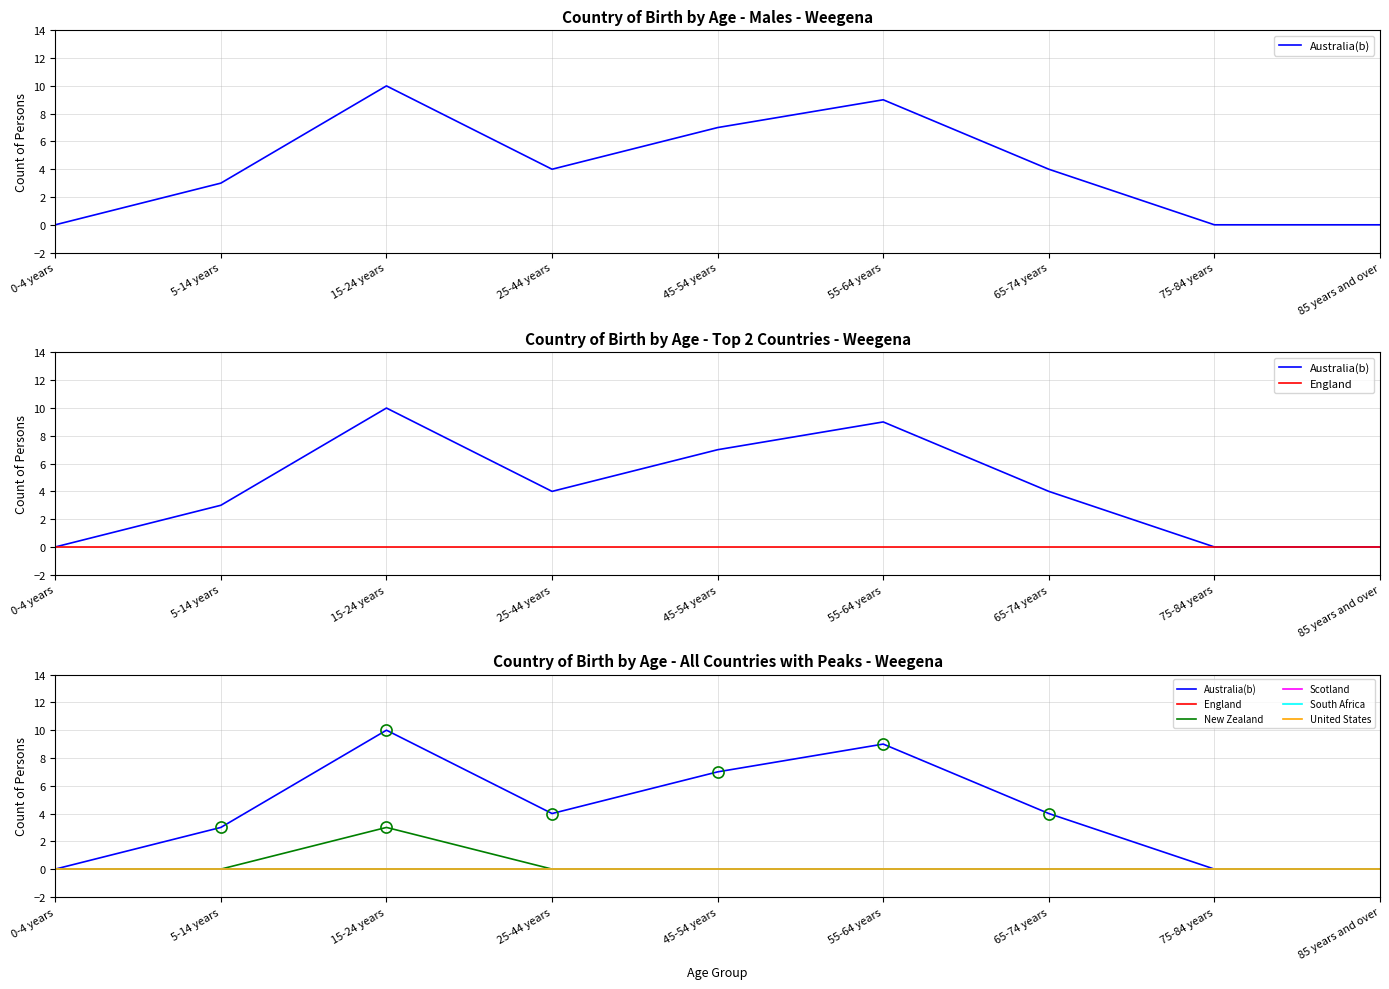

List the series in order of their peak value, lowest first.

England, Scotland, South Africa, United States, New Zealand, Australia(b)